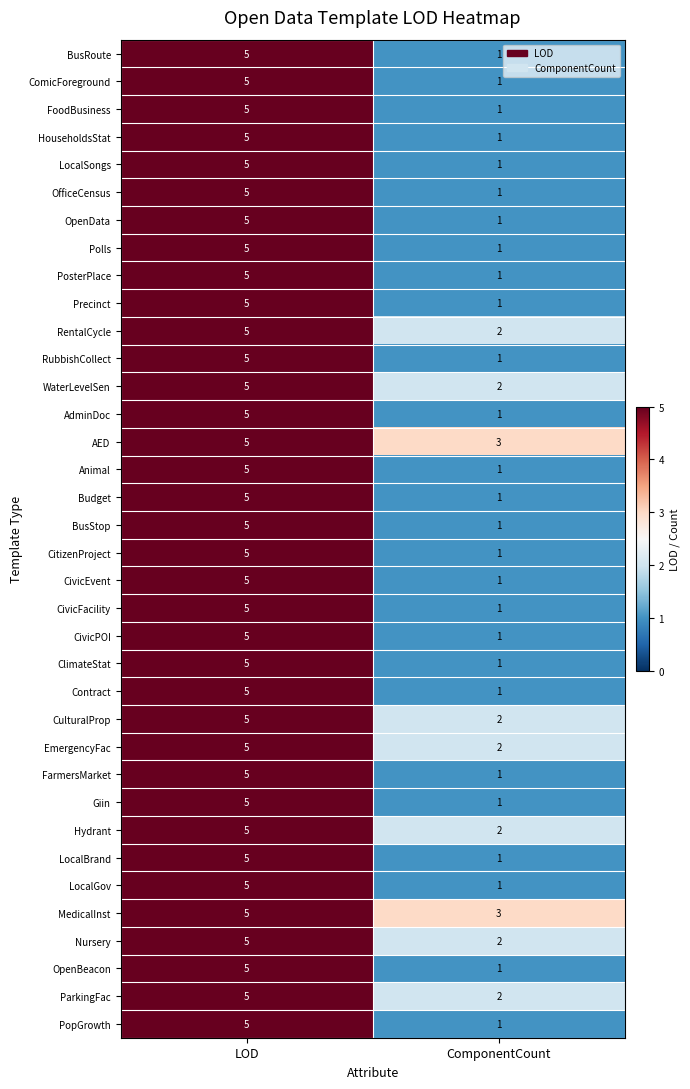

Where is EmergencyFac nearest to the value 3?

ComponentCount